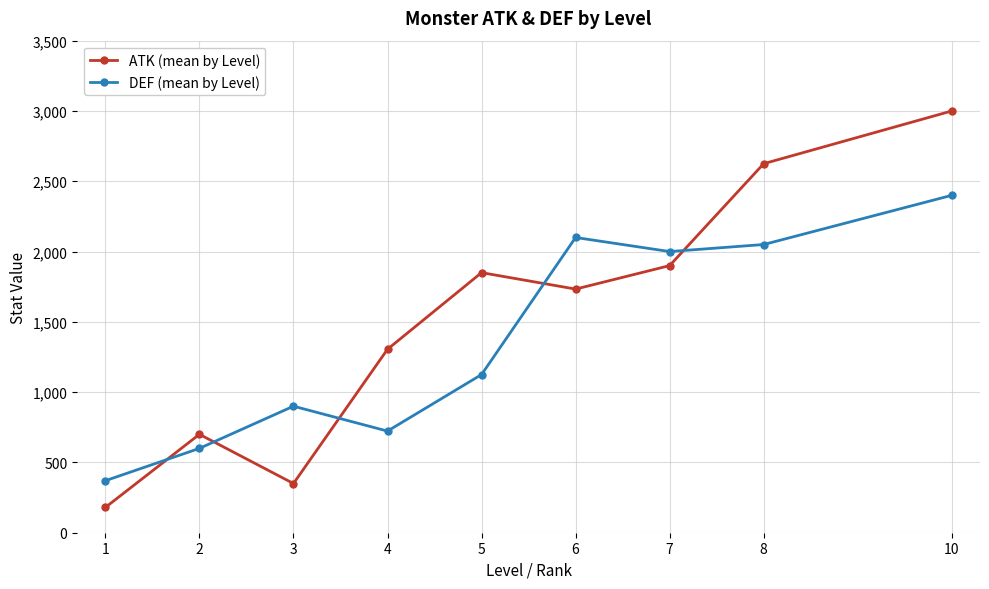

What is the value of the DEF (mean by Level) point at the 5th from the left?

1125